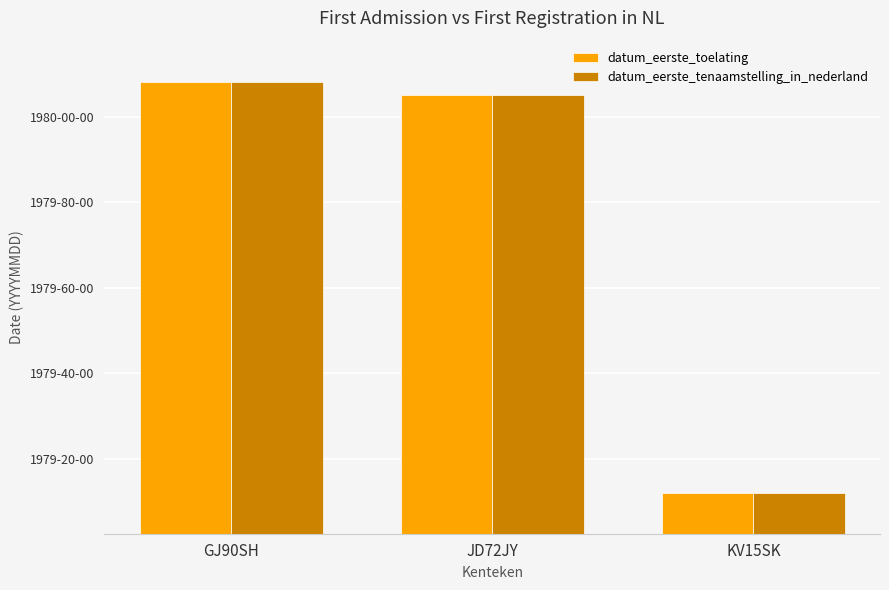

Is it true that datum_eerste_tenaamstelling_in_nederland equals 26660562 at GJ90SH?

False